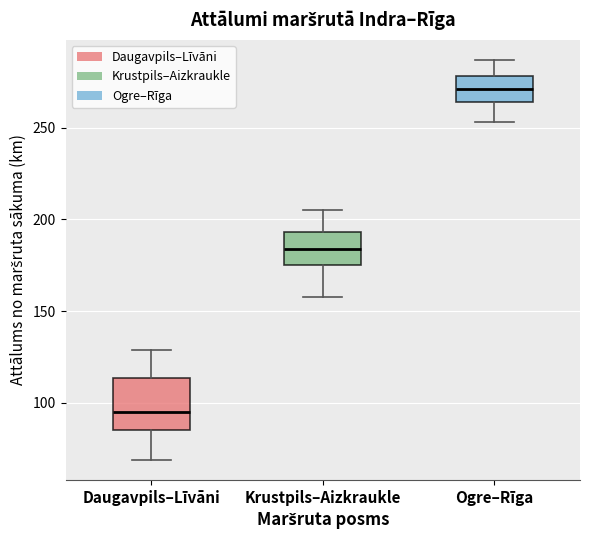

Reading left to right, read every box against the y-axis: the position of its median line, the range the box covers, and the ends of its whiskers. The values are not printed on the chart, so give them approximately, as read against the axis.

Daugavpils–Līvāni: median 95, box 85 to 115, whiskers 70 to 130
Krustpils–Aizkraukle: median 185, box 175 to 195, whiskers 160 to 205
Ogre–Rīga: median 270, box 265 to 280, whiskers 255 to 285